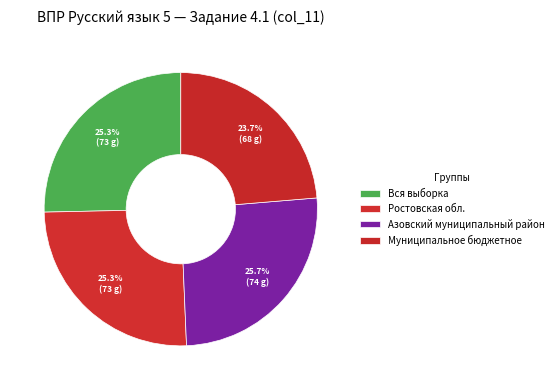

Does Муниципальное бюджетное represent more than half of the total?

No